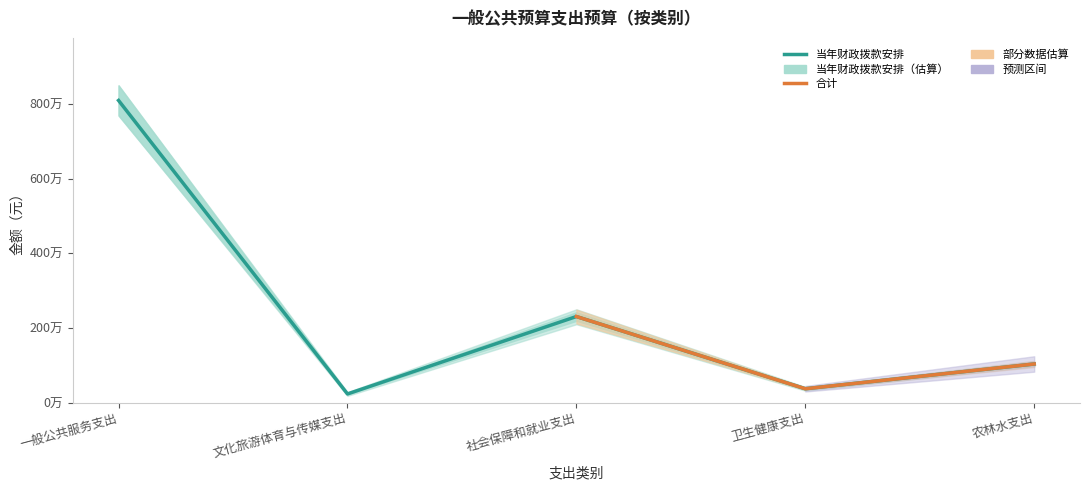

The chart shows a value of 1468030.8 at 社会保障和就业支出. True or false?

False